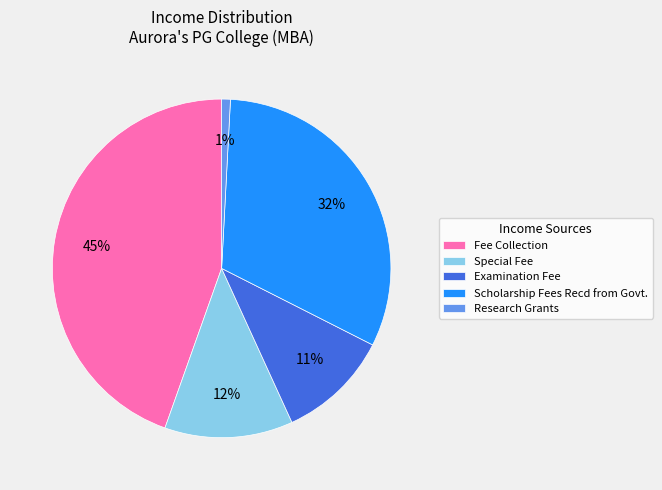

Count the number of slices in the pie.

5